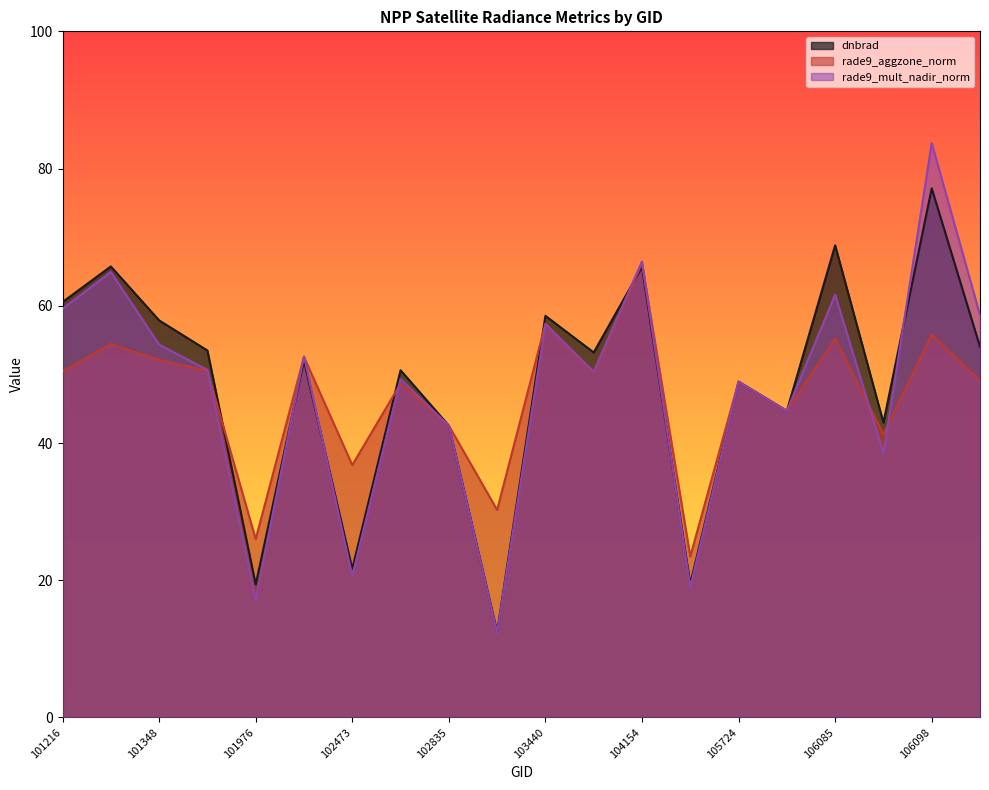

What is the value of the dnbrad point at the 13th from the left?

65.7